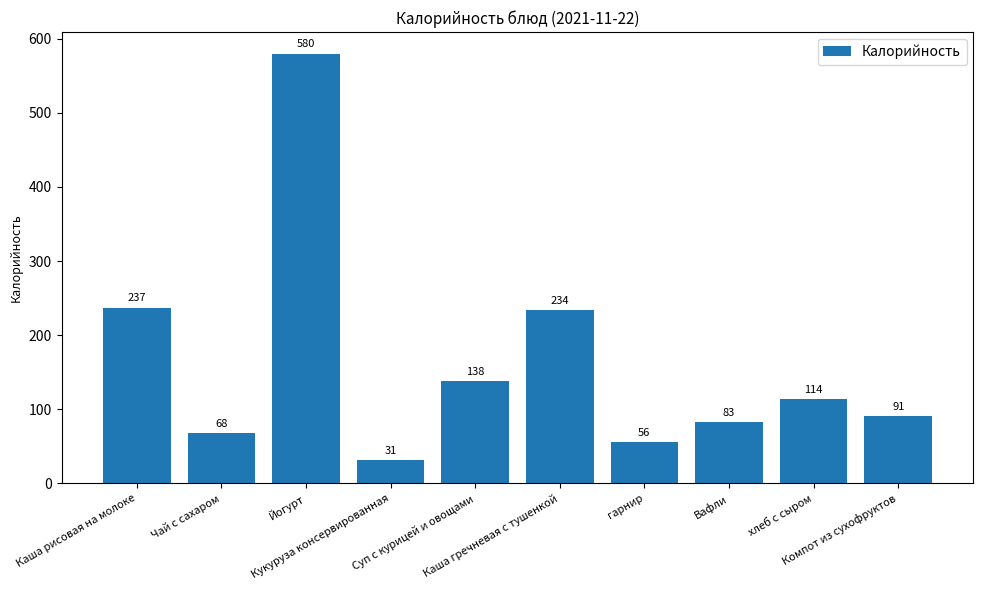

What is the difference between the second highest and minimum values?

206